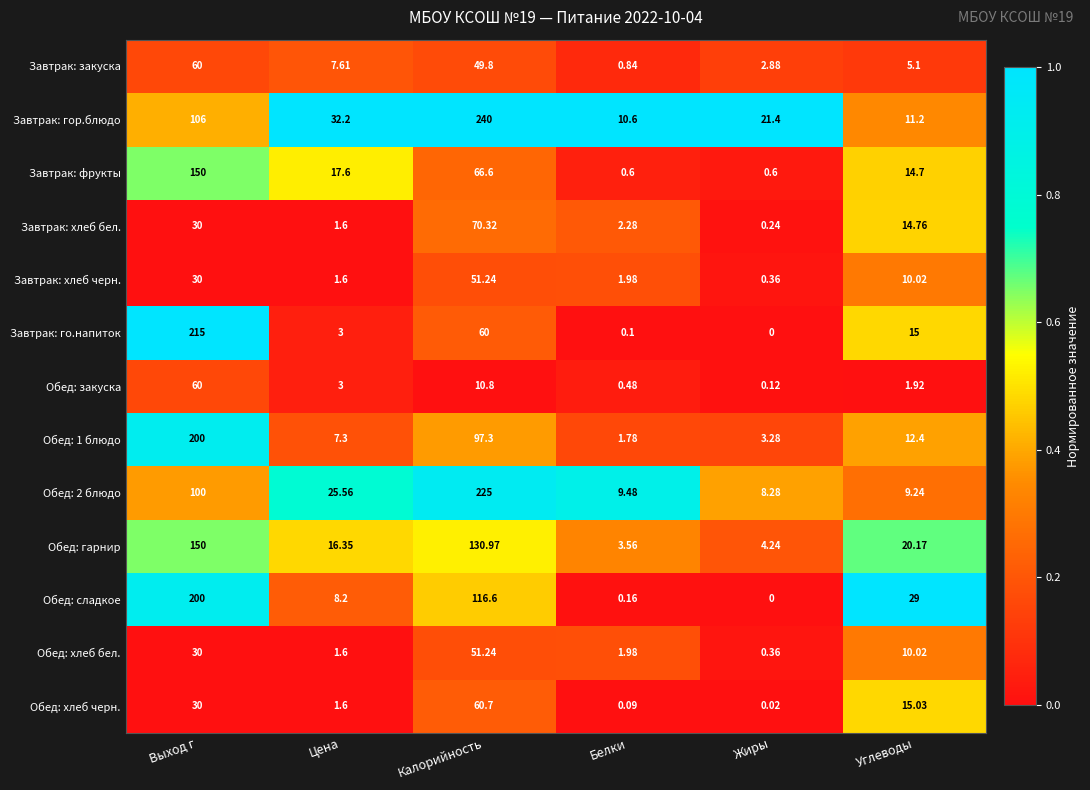

At which category does the chart reach its minimum across all series?

Жиры